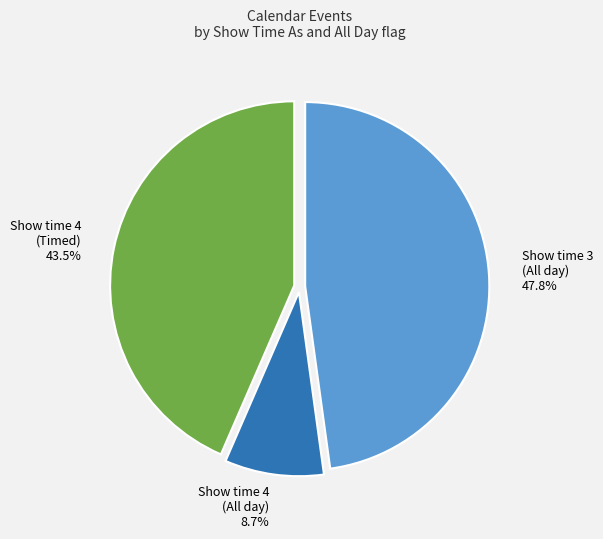

Count the number of slices in the pie.

3